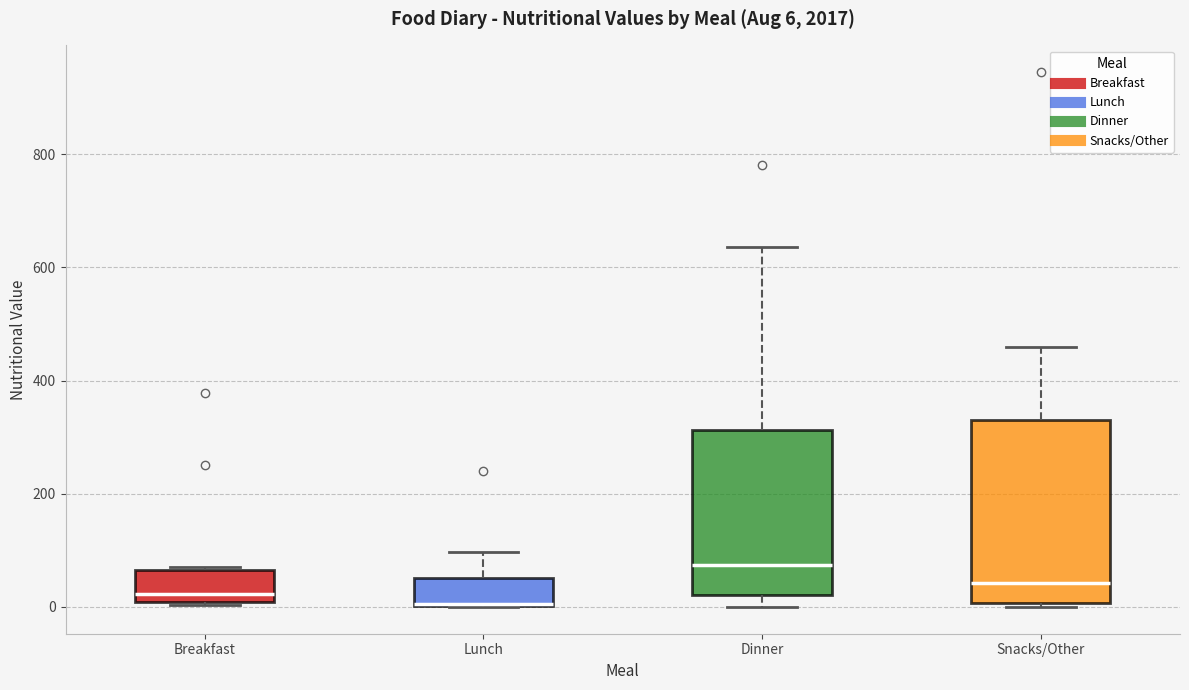

Comparing the boxes themselves (not the whiskers), which one is the tallest?

Snacks/Other